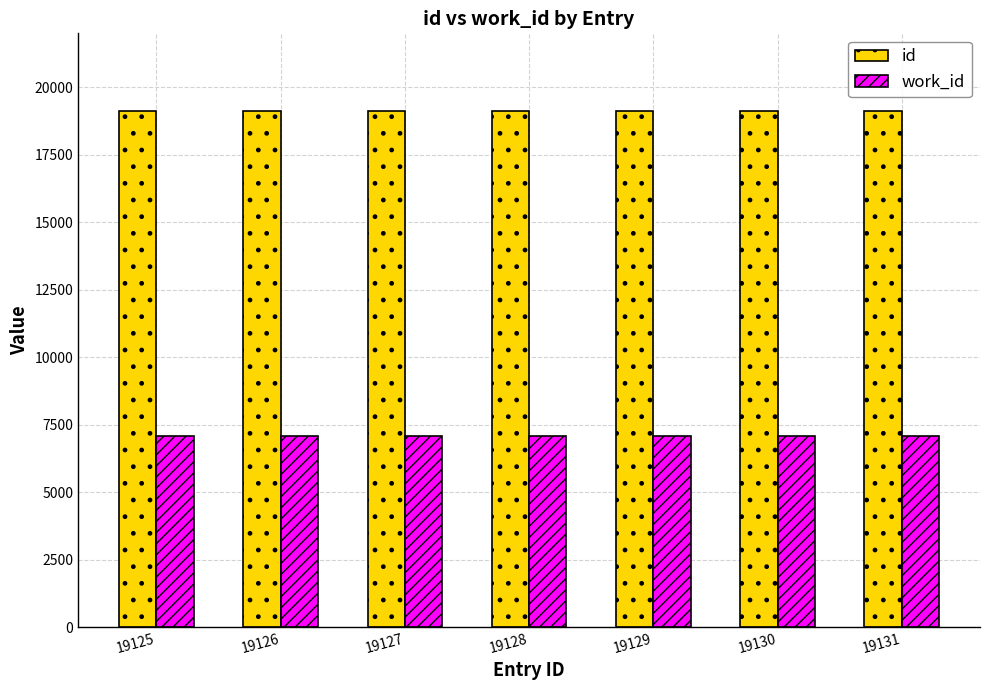

What is the value of the work_id bar at the 7th from the left?

7080